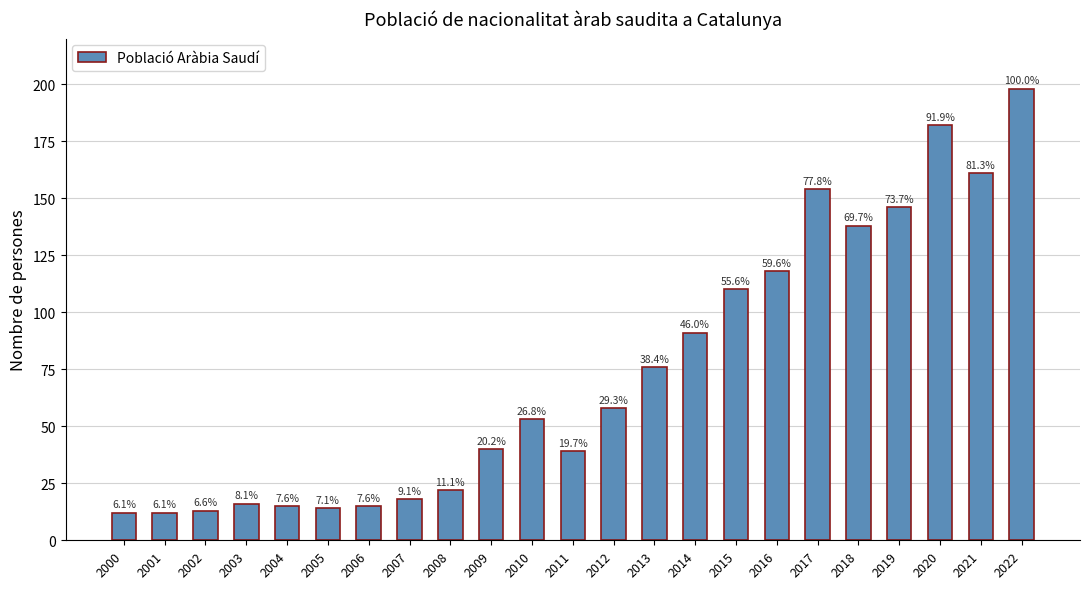

What is the value of the 5th bar from the left?

15